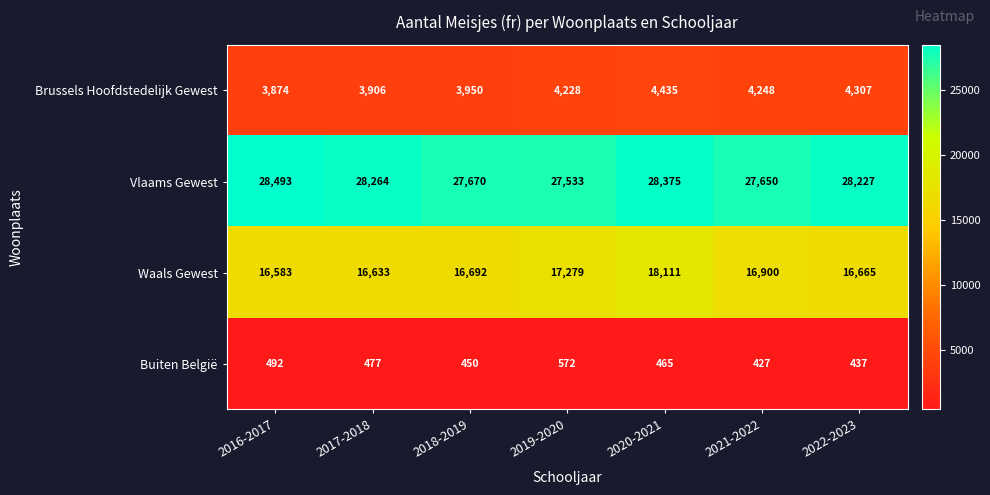

Is it true that Vlaams Gewest equals 50728 at 2020-2021?

False